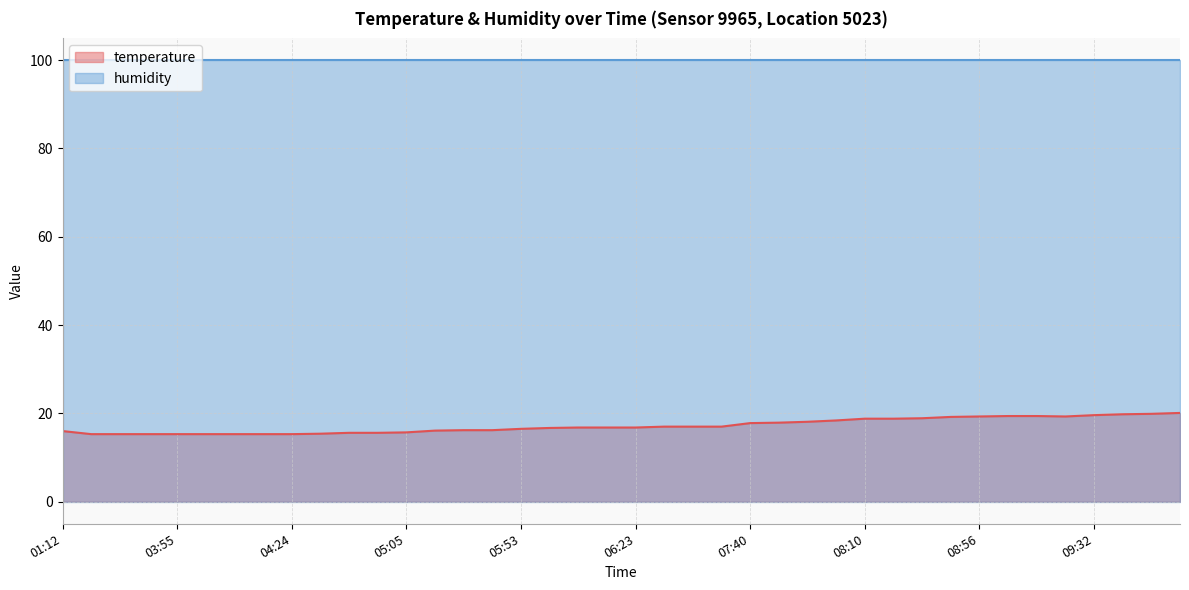

How many data points does each series have?

40